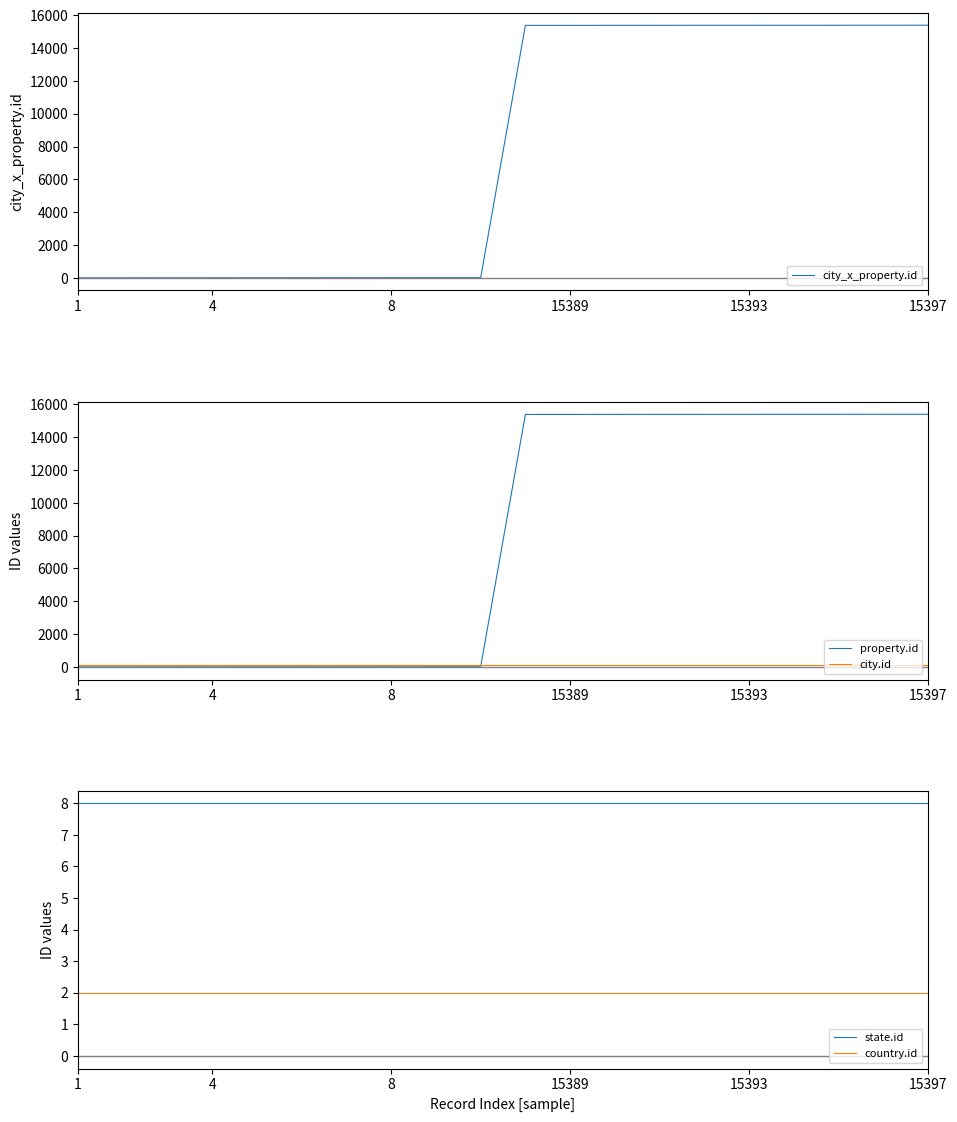

The property.id series shows 15397 at 15397. True or false?

True